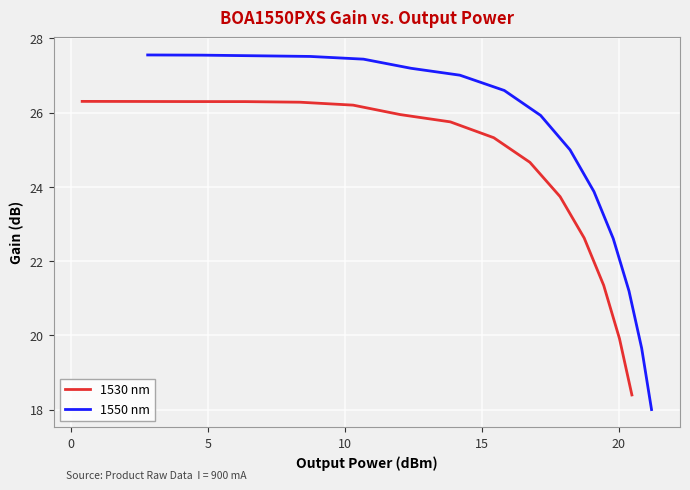

Reading left to right, what are all the values shown in this chart?

1530 nm: 26.3	26.3	26.3	26.3	26.3	26.2	25.9	25.8	25.3	24.7	23.7	22.6	21.3	19.9	18.4
1550 nm: 27.6	27.6	27.5	27.5	27.4	27.2	27.0	26.6	25.9	25.0	23.9	22.6	21.2	19.7	18.0